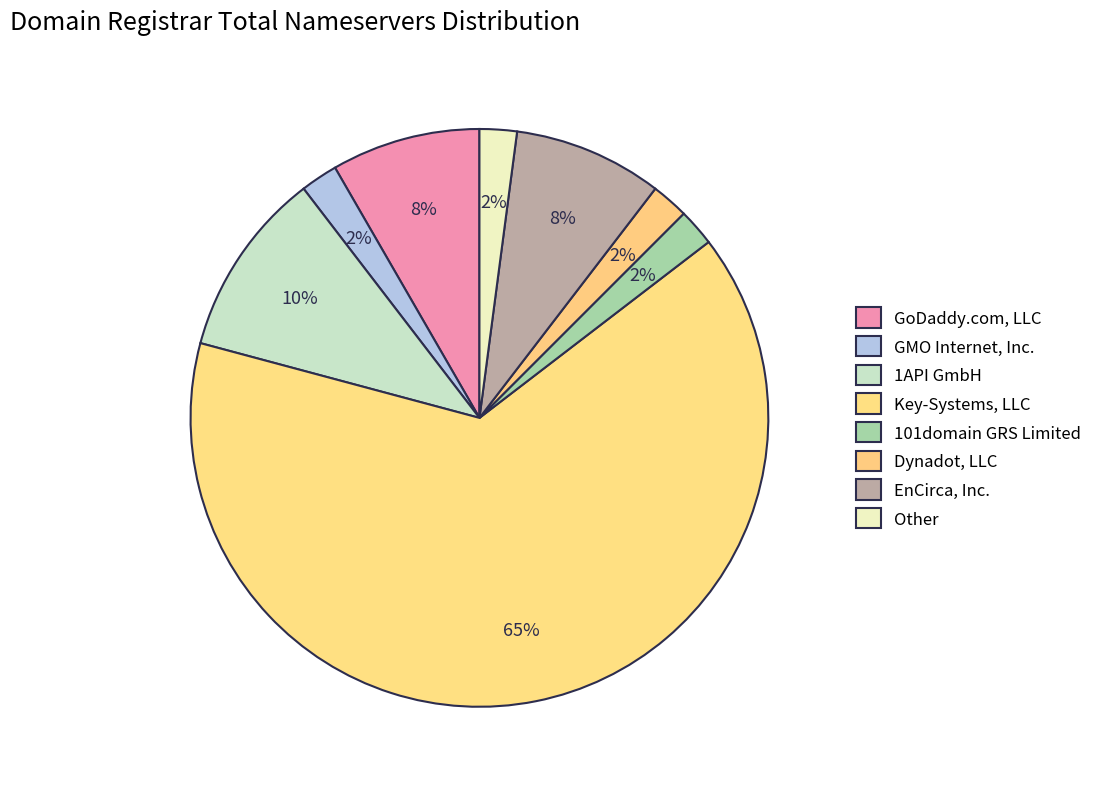

Which slice is the largest?

Key-Systems, LLC